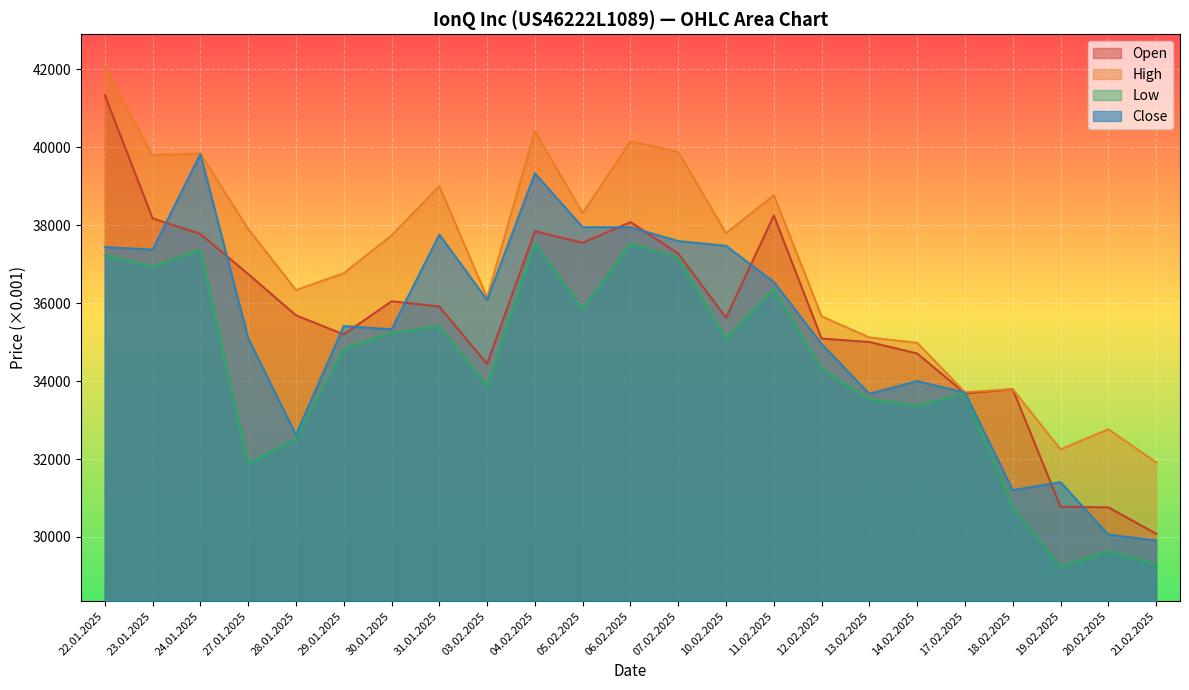

How many lines are shown in the chart?

4